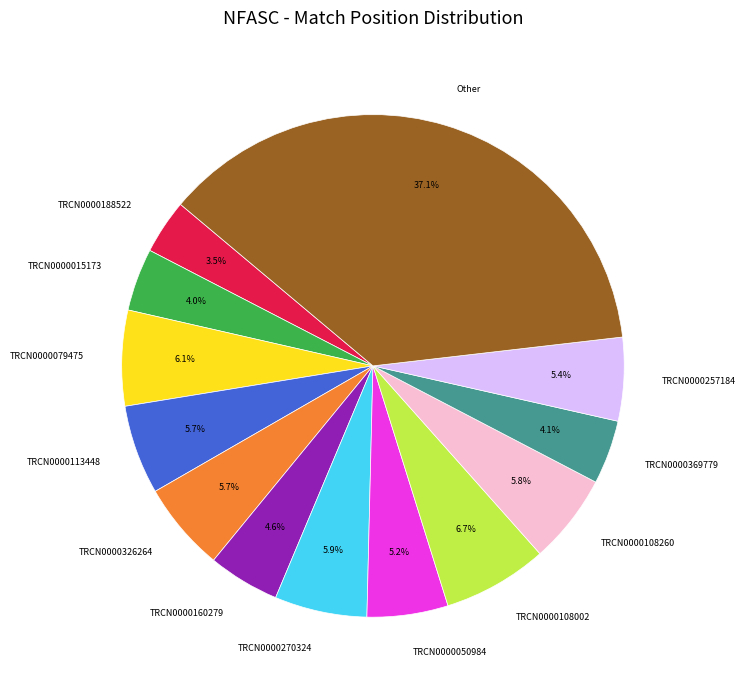

Which category has the smallest portion of the pie?

TRCN0000188522